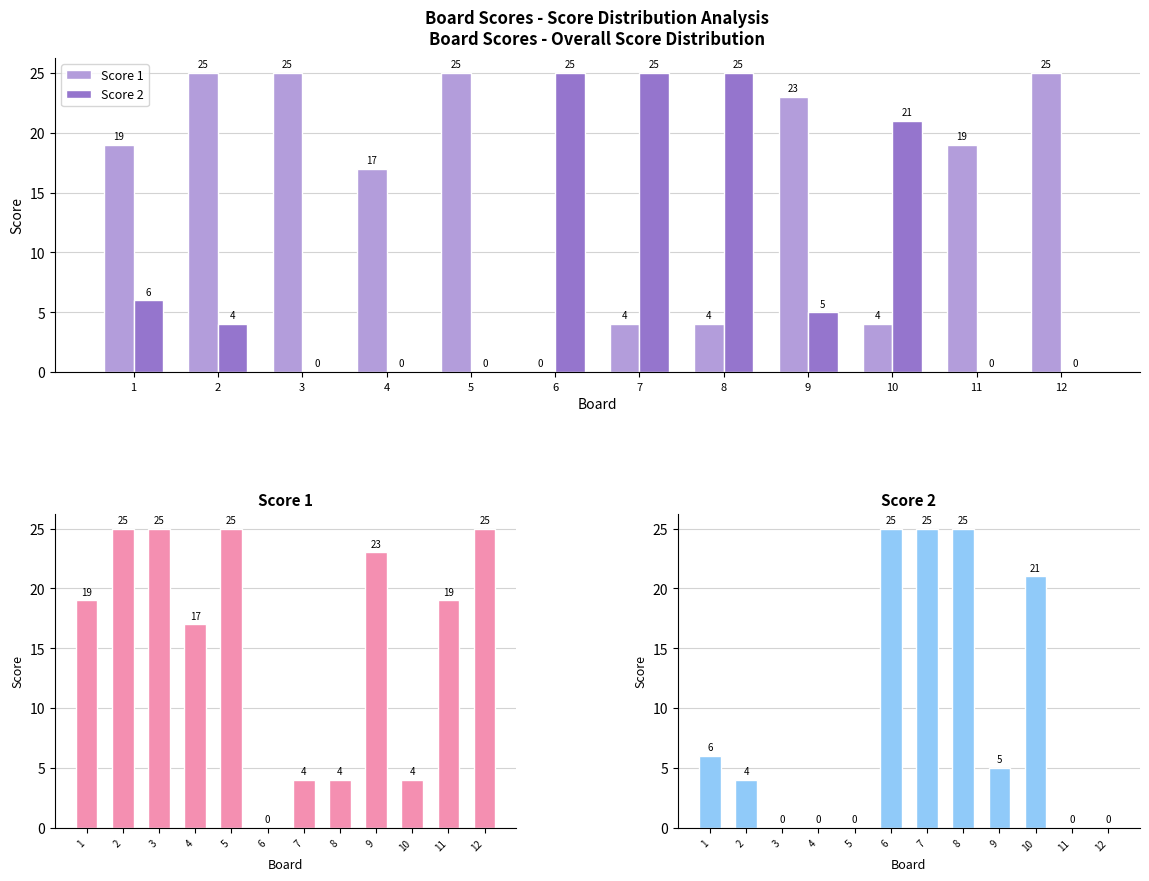

Rank the categories by Score 2 value from highest to lowest.

6, 7, 8, 10, 1, 9, 2, 3, 4, 5, 11, 12